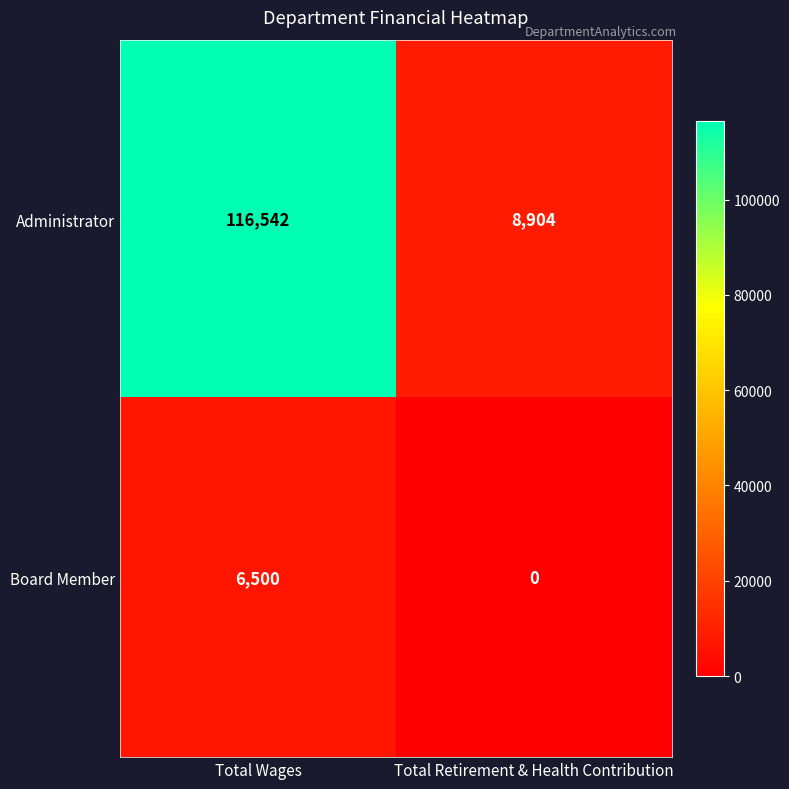

What is the average value of the Administrator series?

62723